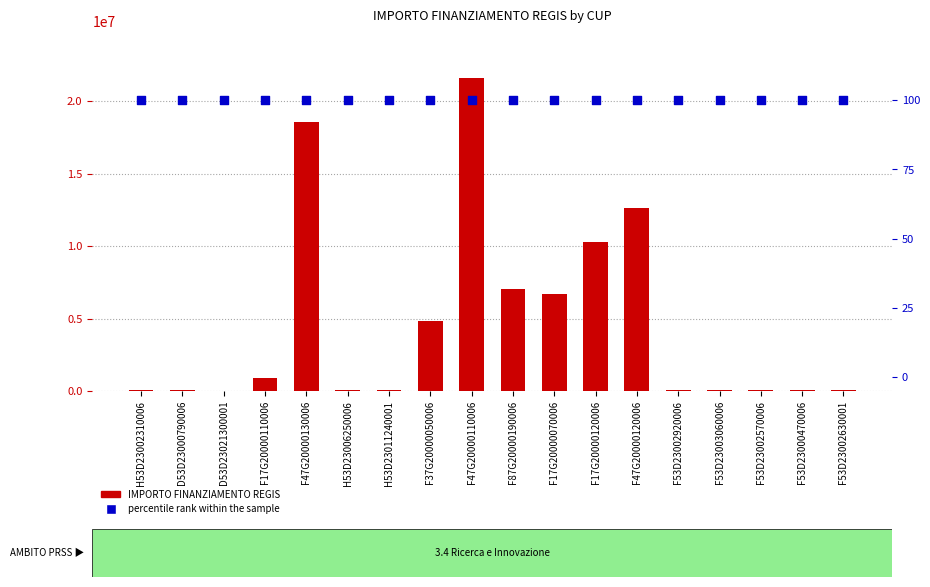

Which series has the largest total across all categories?

IMPORTO FINANZIAMENTO REGIS